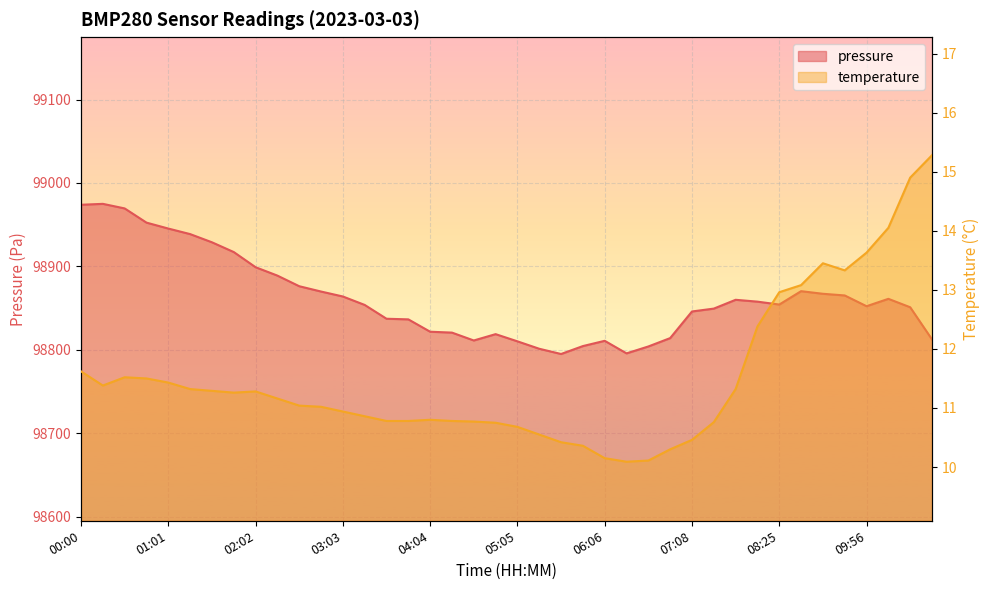

True or false: pressure has a value of 98973.8 at 00:00.

True